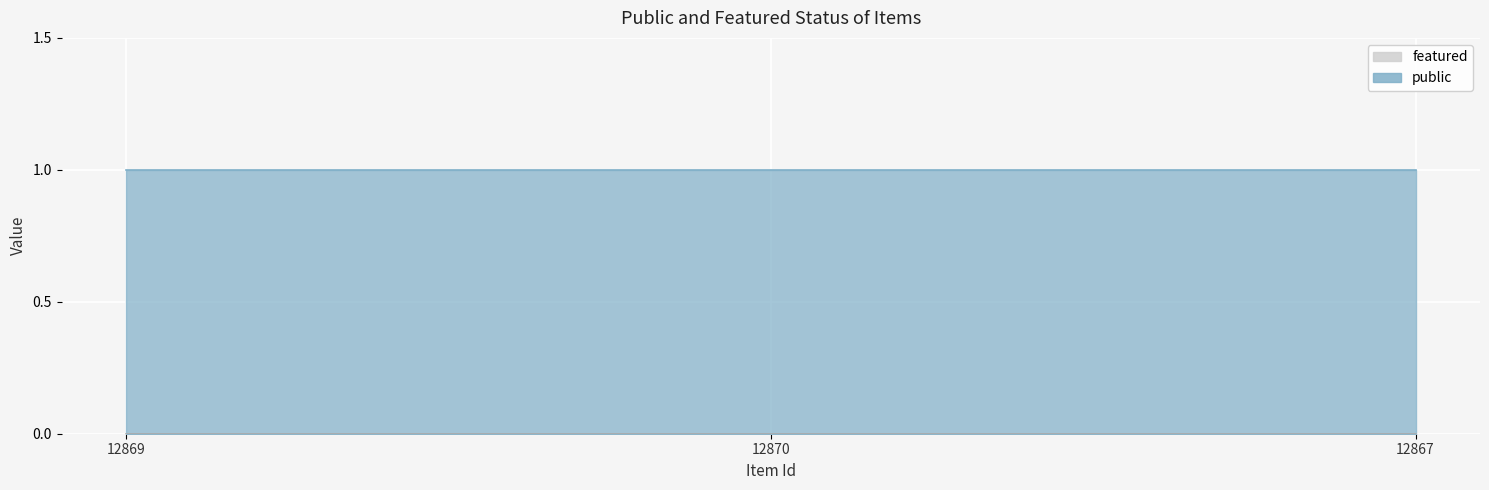

Which series changed the most between 12870 and 12867?

public